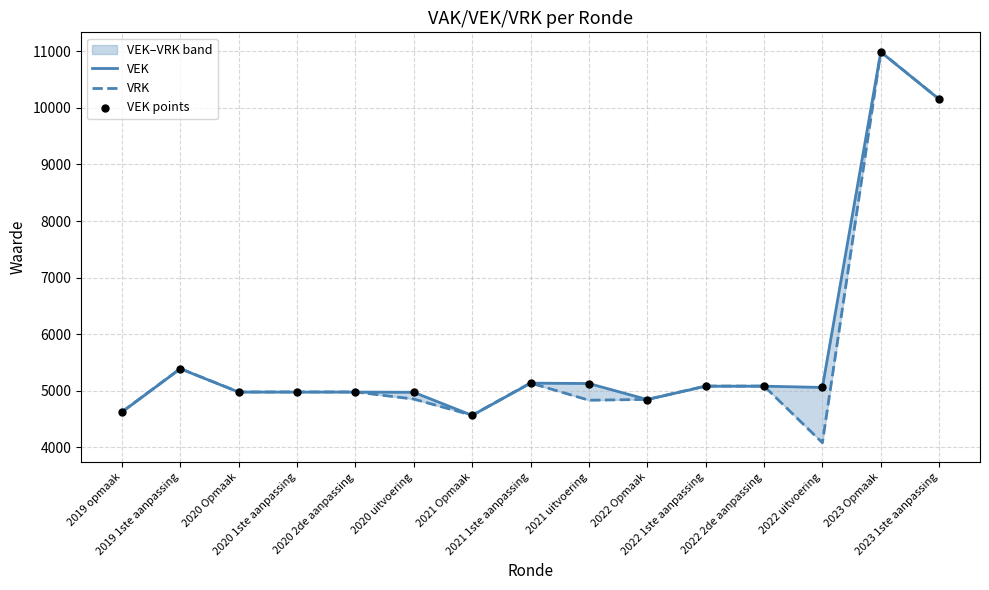

Which series contains the highest Y value?

VRK